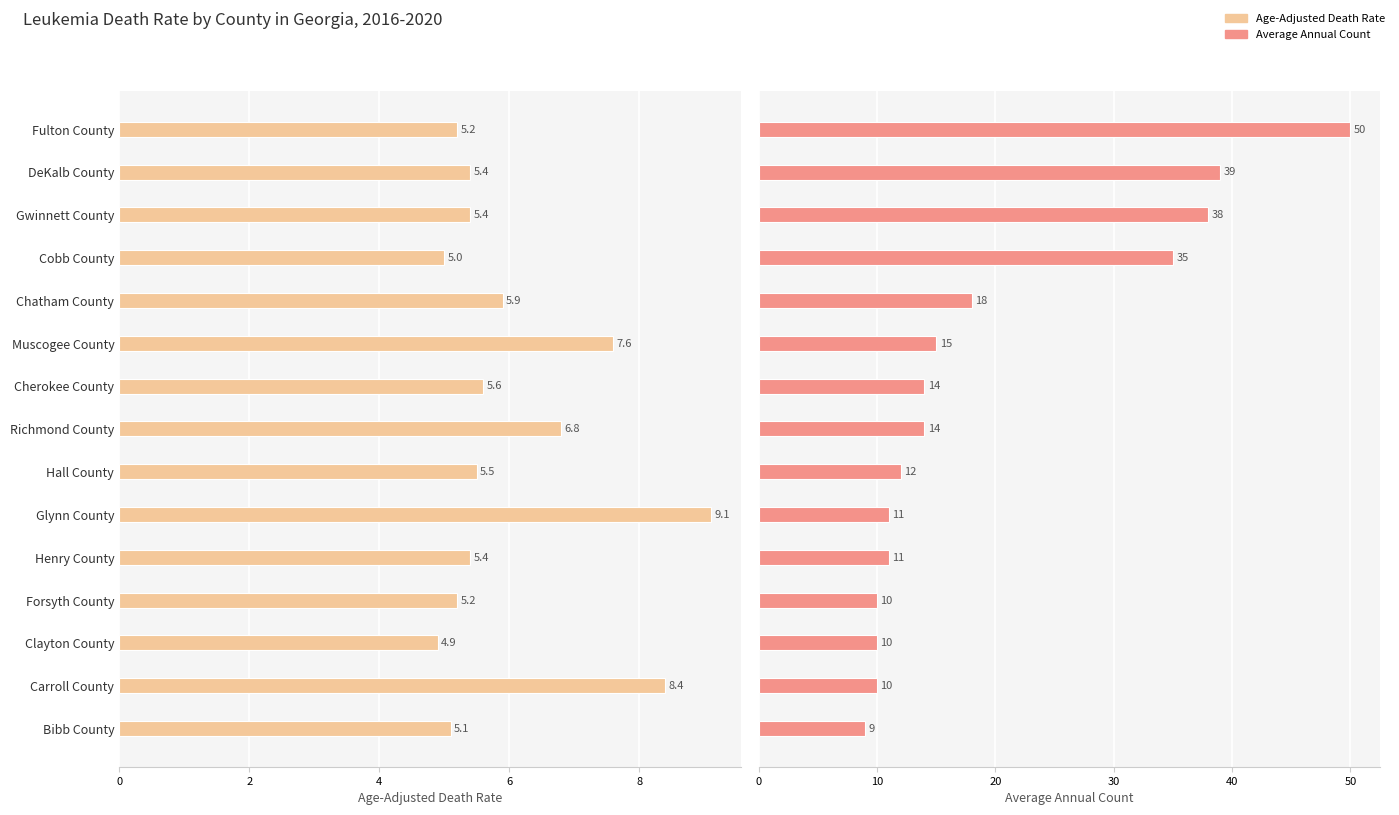

What is the average value of the Average Annual Count series?

19.7